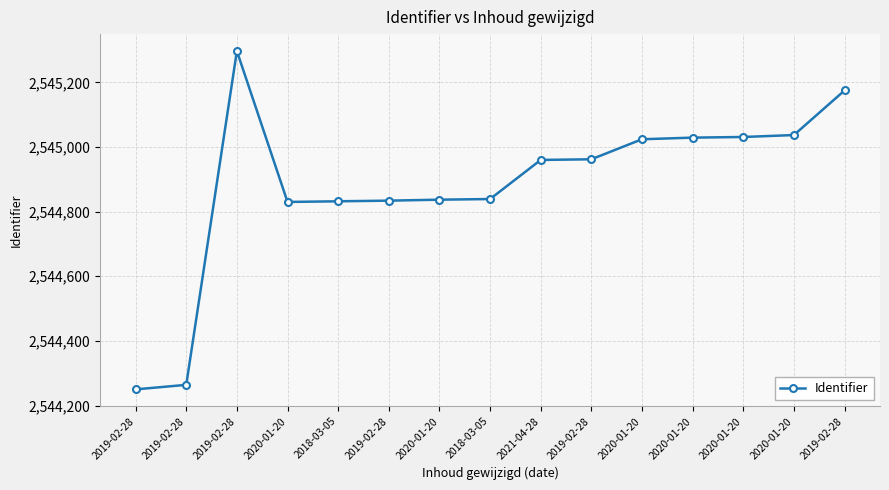

How many lines are shown in the chart?

1